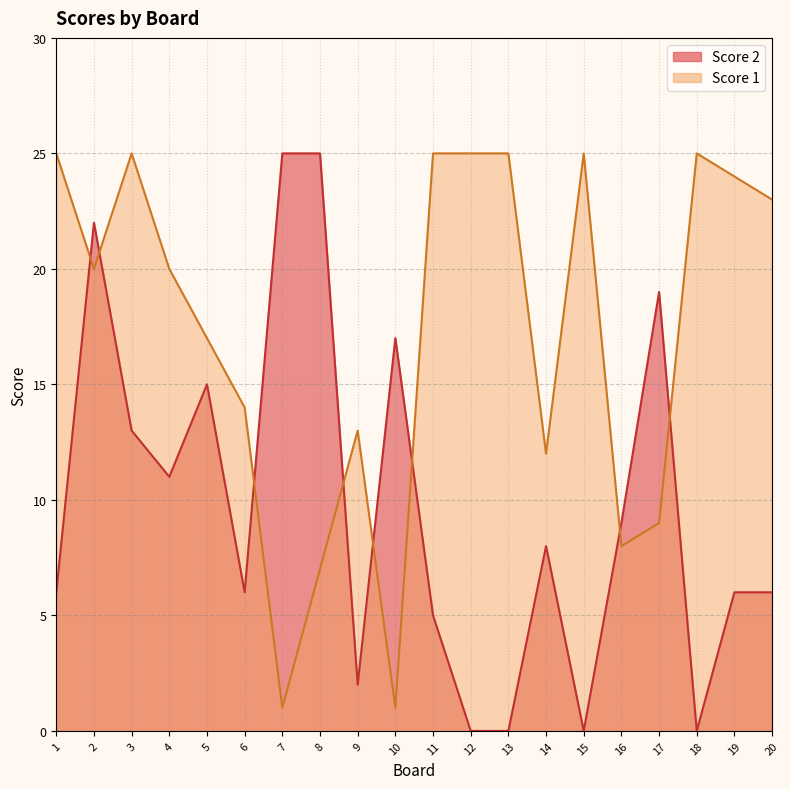

True or false: Score 1 has more than 1 points higher than both neighbors.

True